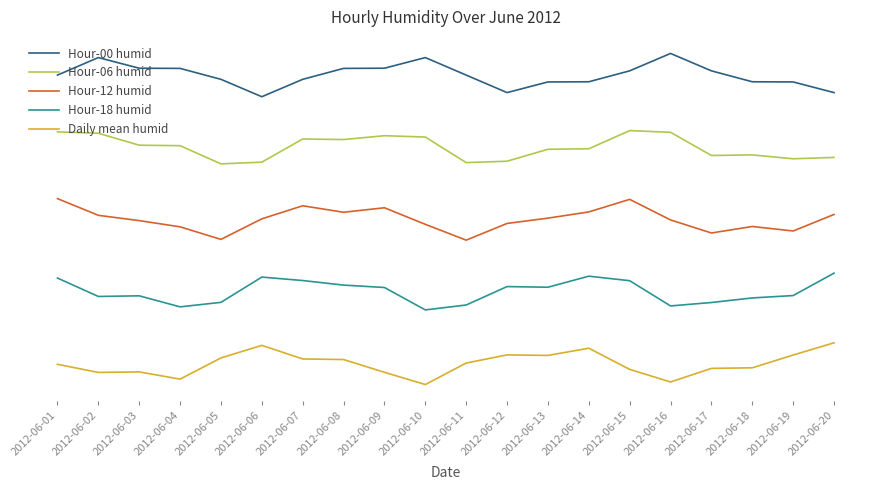

Rank the categories by Hour-00 humid value from lowest to highest.

2012-06-06, 2012-06-12, 2012-06-20, 2012-06-13, 2012-06-19, 2012-06-14, 2012-06-18, 2012-06-05, 2012-06-07, 2012-06-01, 2012-06-11, 2012-06-15, 2012-06-17, 2012-06-04, 2012-06-08, 2012-06-09, 2012-06-03, 2012-06-10, 2012-06-02, 2012-06-16